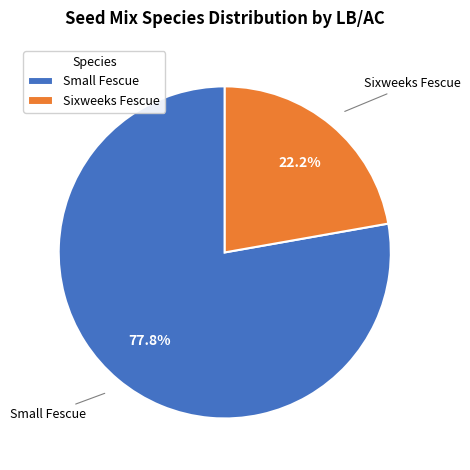

Is Small Fescue the majority of the pie?

Yes